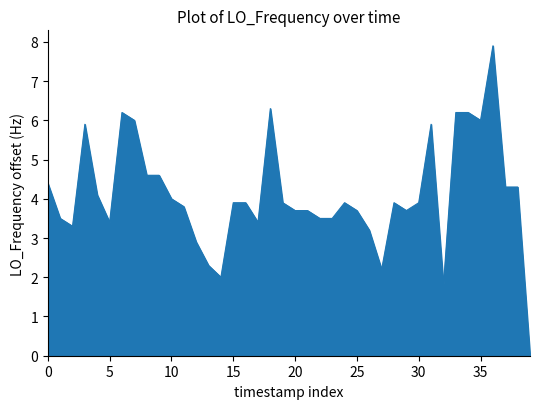

What is the maximum value shown in the chart?

7.9